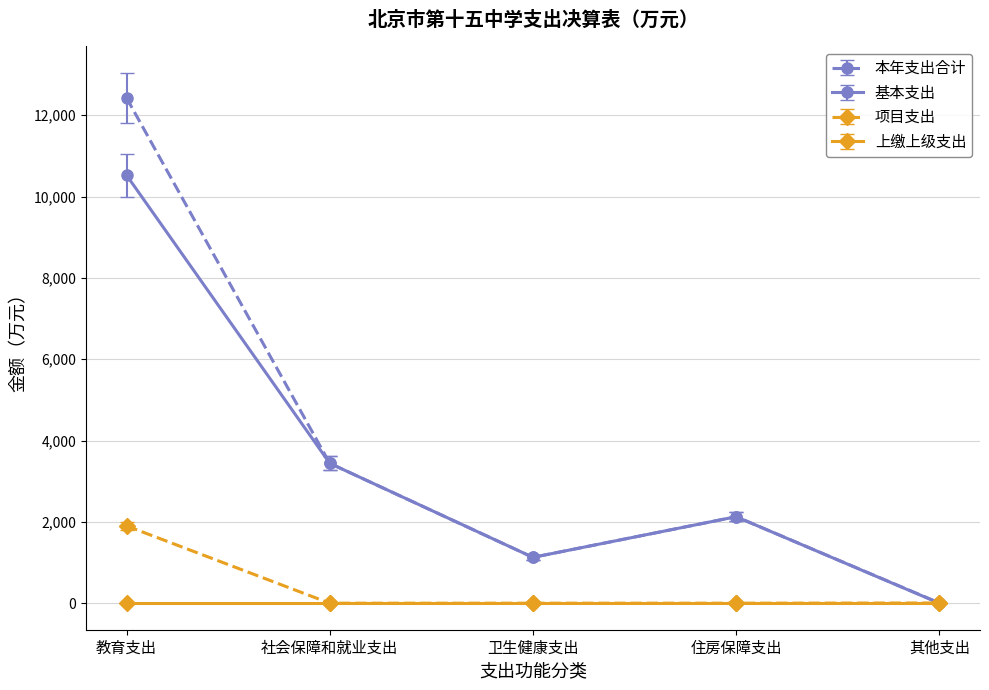

Which series has the largest range (max minus min)?

本年支出合计